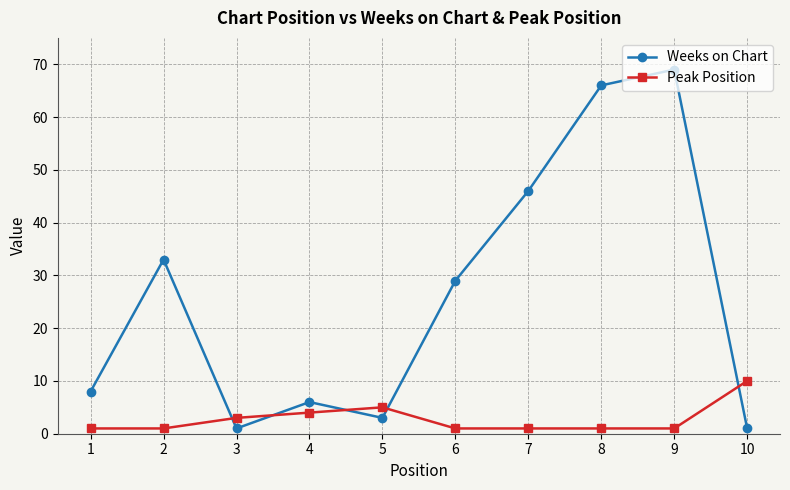

What is the sum of all Weeks on Chart values?

262